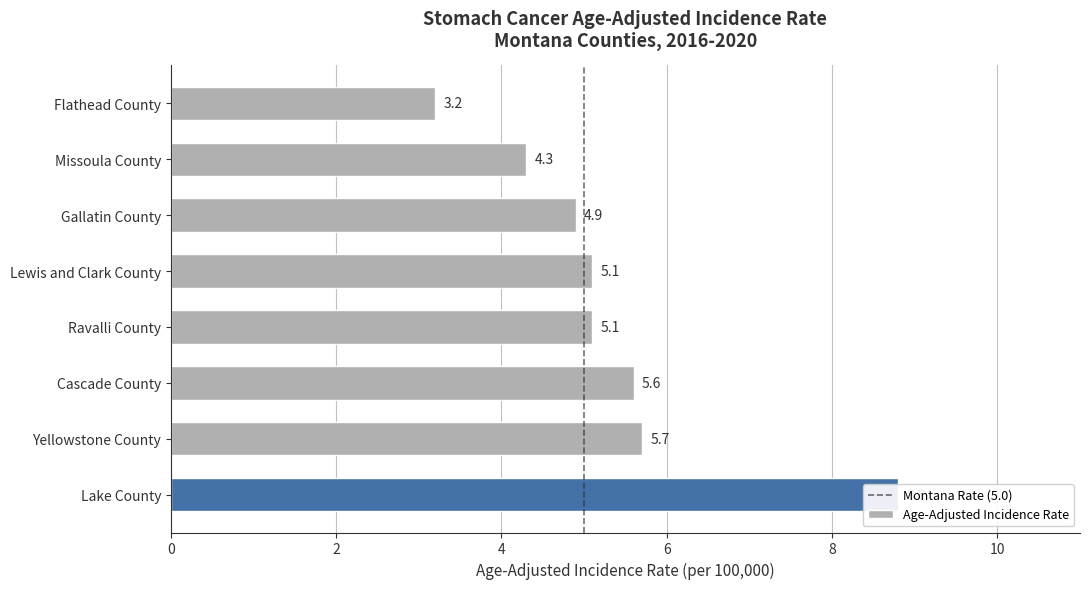

Reading left to right, transcribe all the data shown in this chart.

3.2	4.3	4.9	5.1	5.1	5.6	5.7	8.8